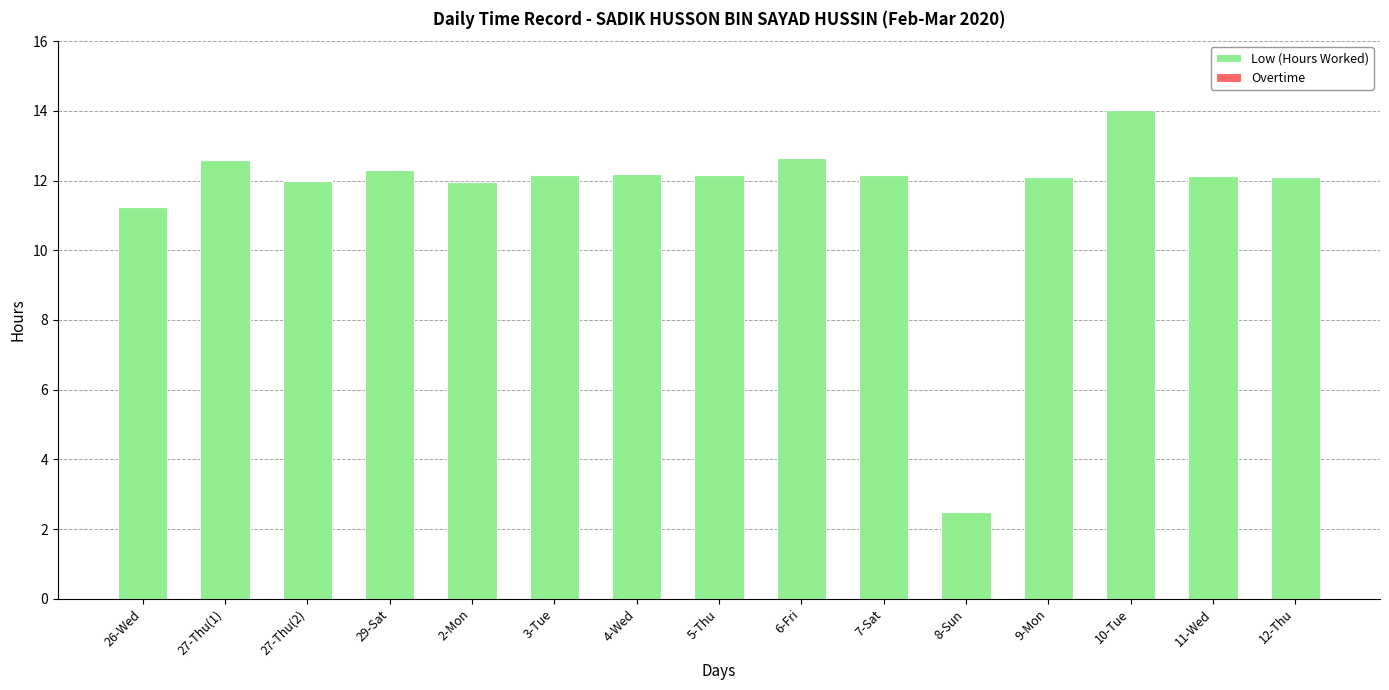

Is it true that the value at 6-Fri is 4.0?

False